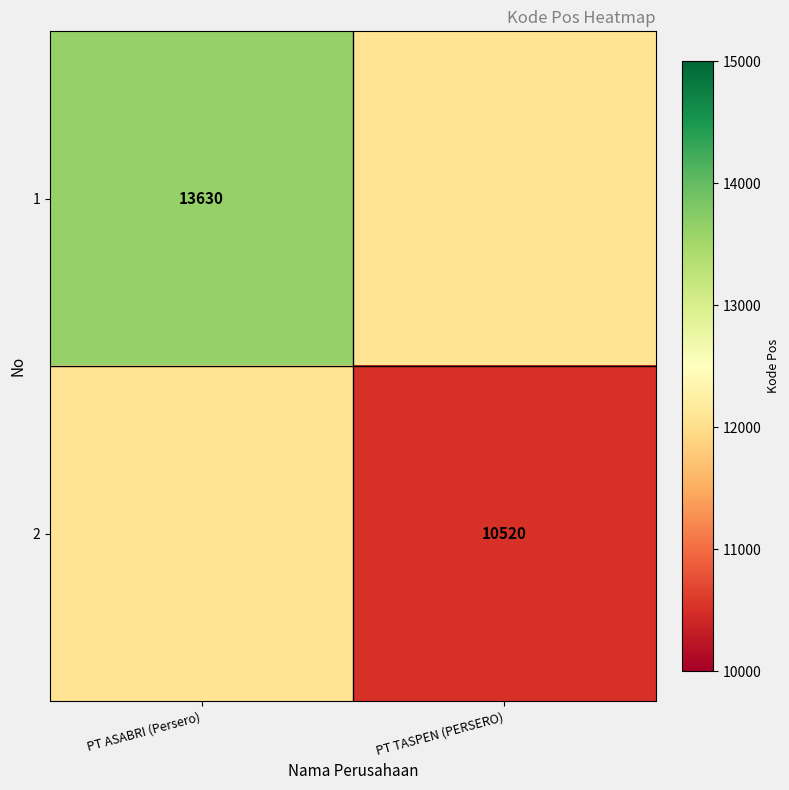

The 2 series shows 10520 at PT TASPEN (PERSERO). True or false?

True